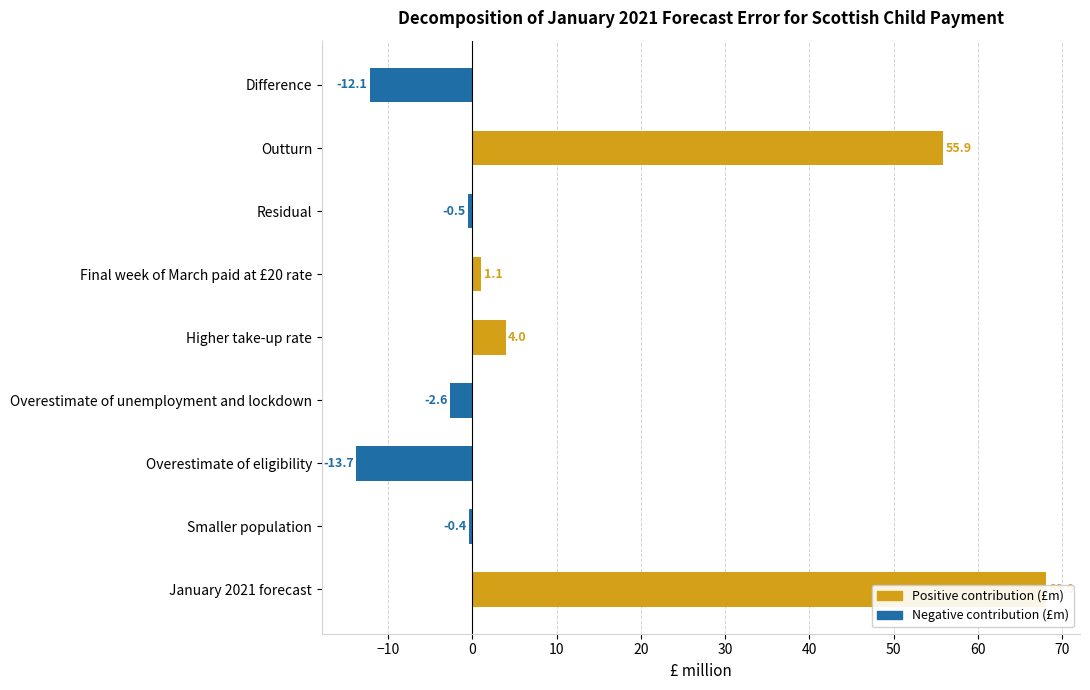

How many bars are there in total?

9